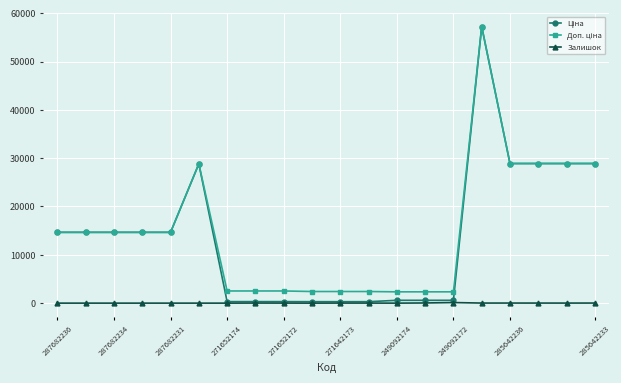

What is the maximum value shown in the chart?

57235.5